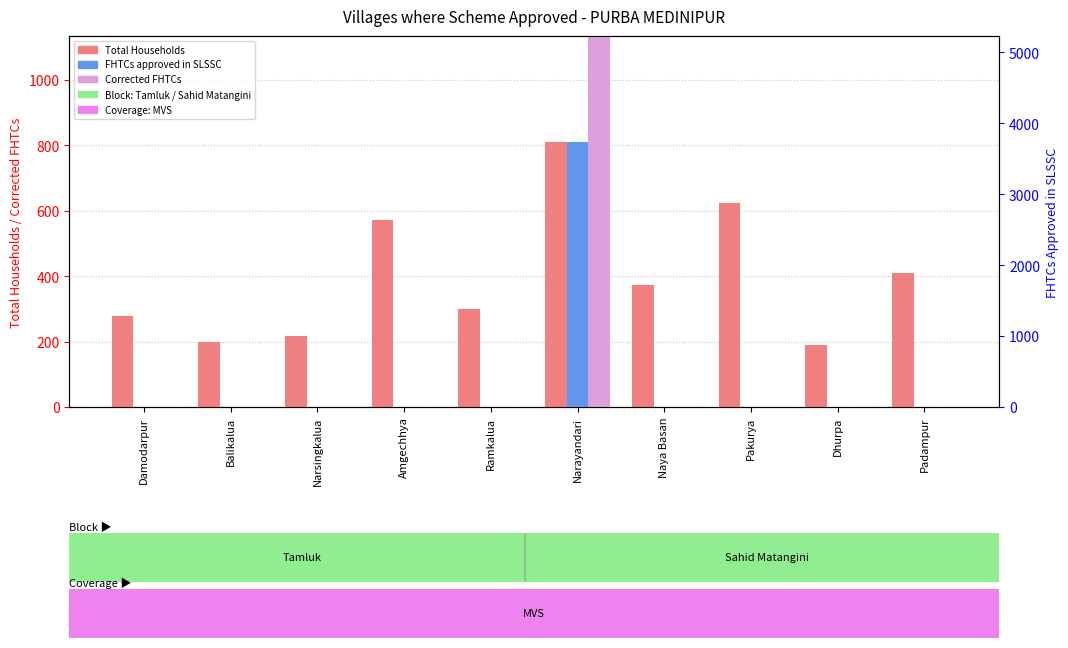

At which label does Corrected FHTCs reach its peak?

Narayandari